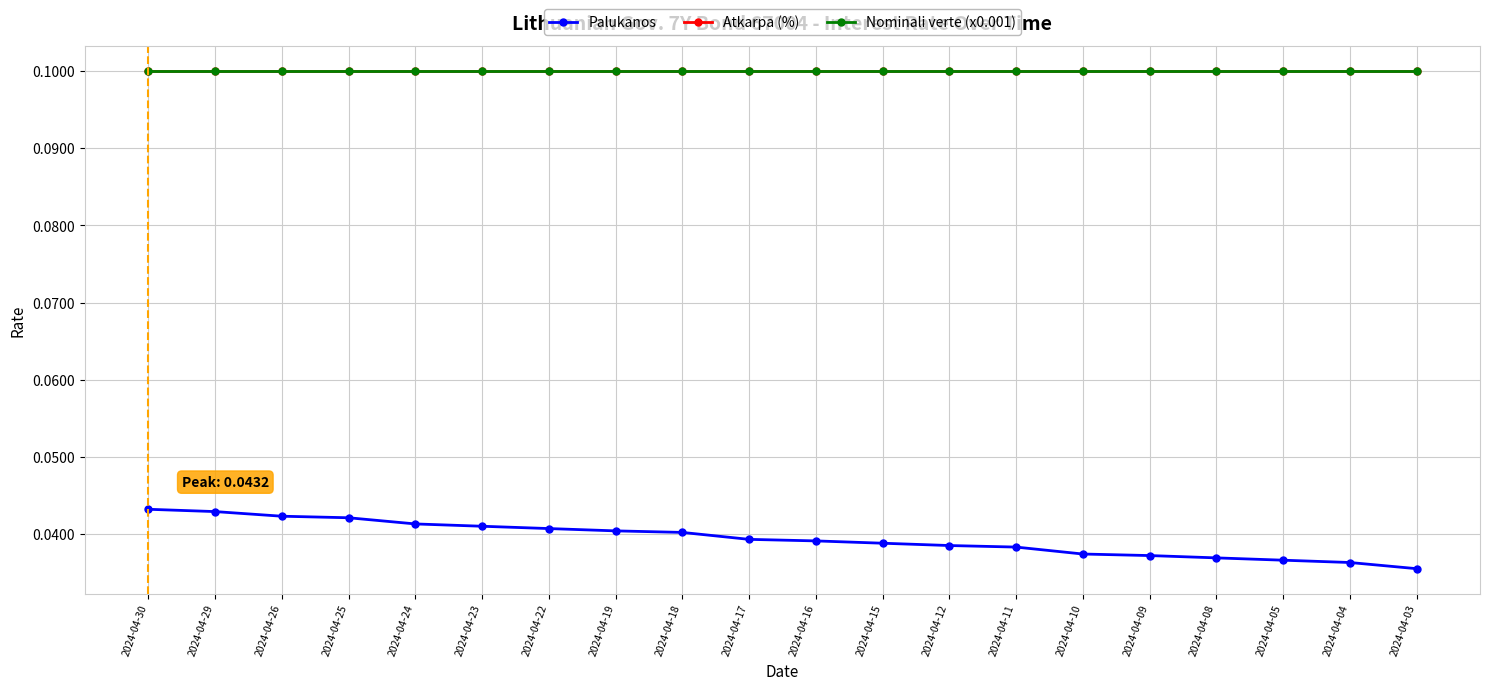

Reading right to left, list all the values displayed in this chart.

Palukanos: 2024-04-03=0.0	2024-04-04=0.0	2024-04-05=0.0	2024-04-08=0.0	2024-04-09=0.0	2024-04-10=0.0	2024-04-11=0.0	2024-04-12=0.0	2024-04-15=0.0	2024-04-16=0.0	2024-04-17=0.0	2024-04-18=0.0	2024-04-19=0.0	2024-04-22=0.0	2024-04-23=0.0	2024-04-24=0.0	2024-04-25=0.0	2024-04-26=0.0	2024-04-29=0.0	2024-04-30=0.0
Atkarpa (%): 2024-04-03=0.1	2024-04-04=0.1	2024-04-05=0.1	2024-04-08=0.1	2024-04-09=0.1	2024-04-10=0.1	2024-04-11=0.1	2024-04-12=0.1	2024-04-15=0.1	2024-04-16=0.1	2024-04-17=0.1	2024-04-18=0.1	2024-04-19=0.1	2024-04-22=0.1	2024-04-23=0.1	2024-04-24=0.1	2024-04-25=0.1	2024-04-26=0.1	2024-04-29=0.1	2024-04-30=0.1
Nominali verte (x0.001): 2024-04-03=0.1	2024-04-04=0.1	2024-04-05=0.1	2024-04-08=0.1	2024-04-09=0.1	2024-04-10=0.1	2024-04-11=0.1	2024-04-12=0.1	2024-04-15=0.1	2024-04-16=0.1	2024-04-17=0.1	2024-04-18=0.1	2024-04-19=0.1	2024-04-22=0.1	2024-04-23=0.1	2024-04-24=0.1	2024-04-25=0.1	2024-04-26=0.1	2024-04-29=0.1	2024-04-30=0.1